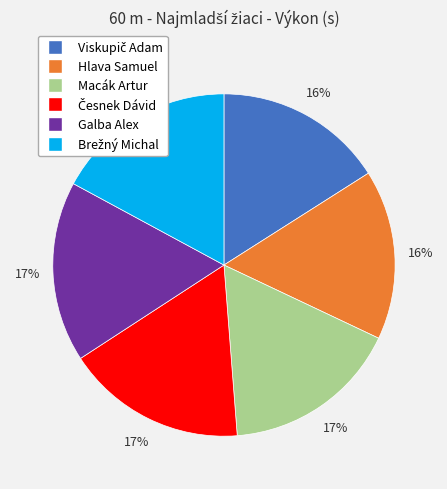

Is there any slice that represents more than half of the pie?

No